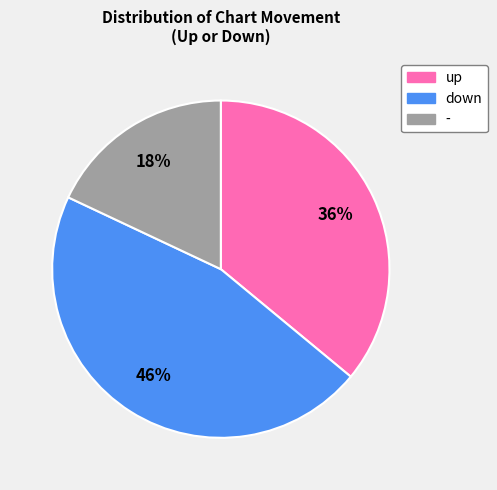

To the nearest percent, what is the average slice percentage?

33%